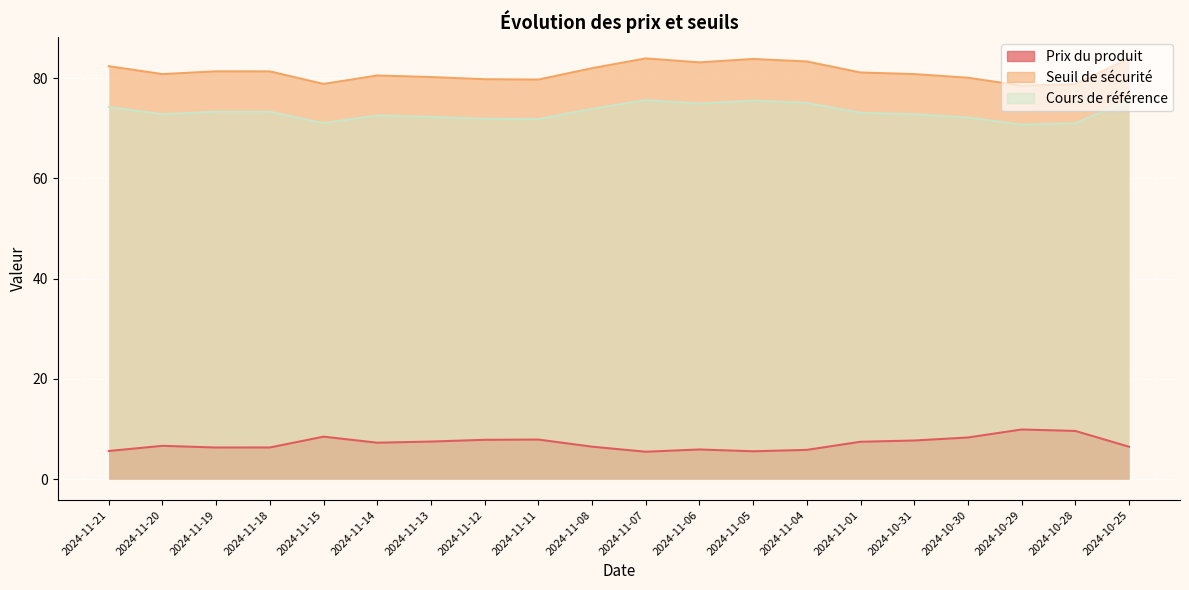

The Prix du produit series shows 8.2 at 2024-11-21. True or false?

False